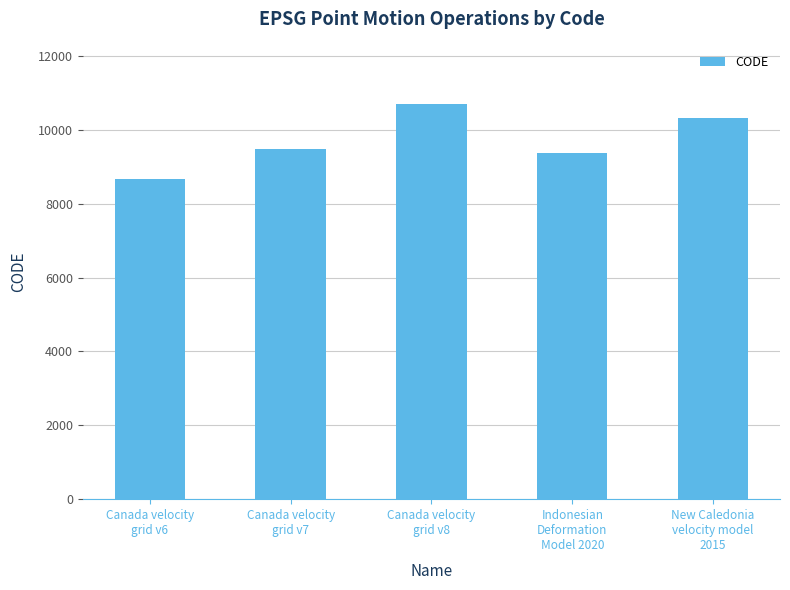

Does the chart contain stacked bars?

No